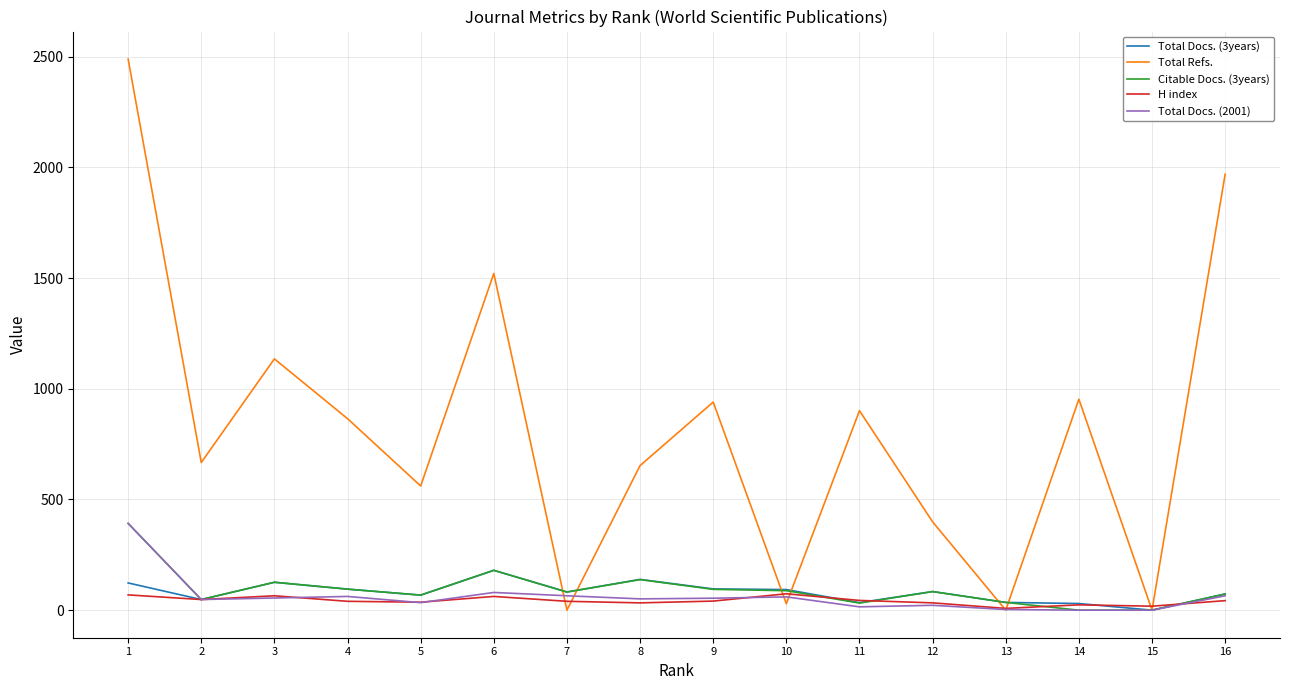

Which series has the largest total across all categories?

Total Refs.